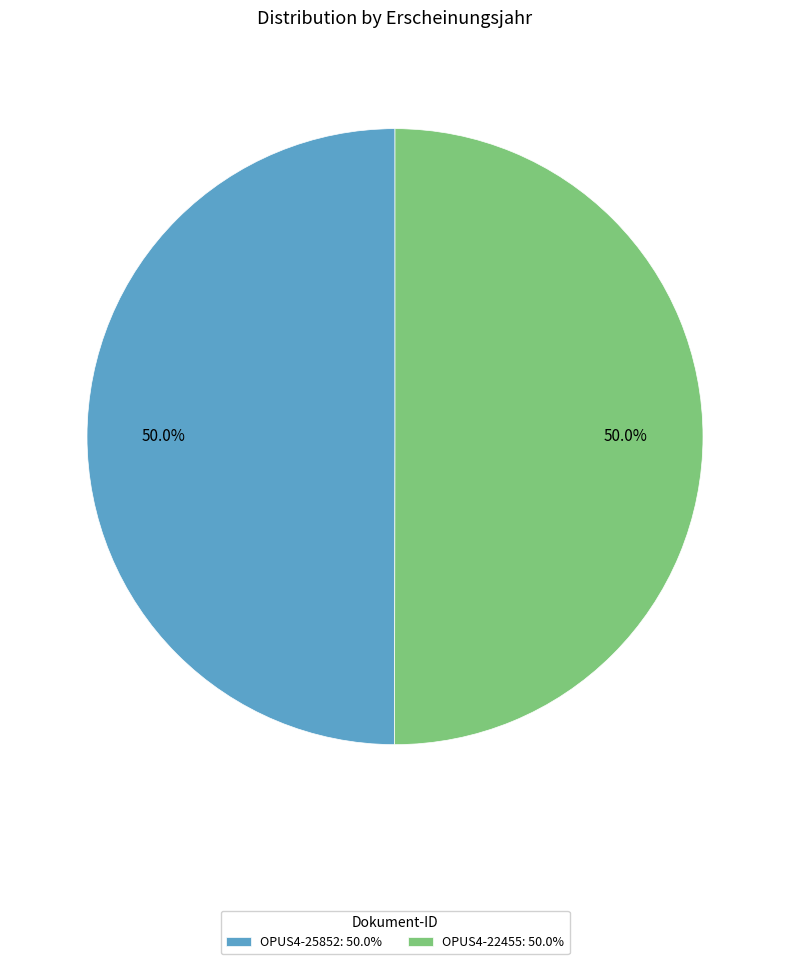

What percentage is the OPUS4-22455 slice, to the nearest percent?

50%